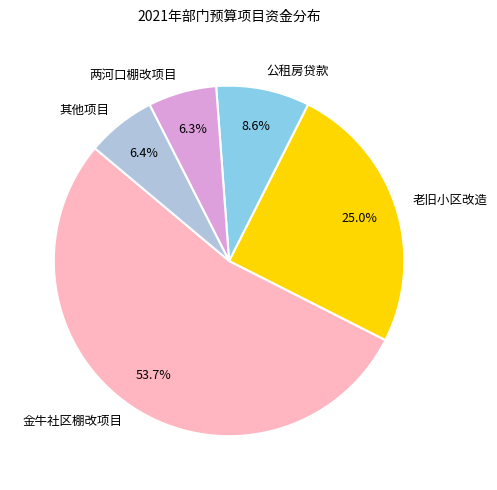

Count the number of slices in the pie.

5